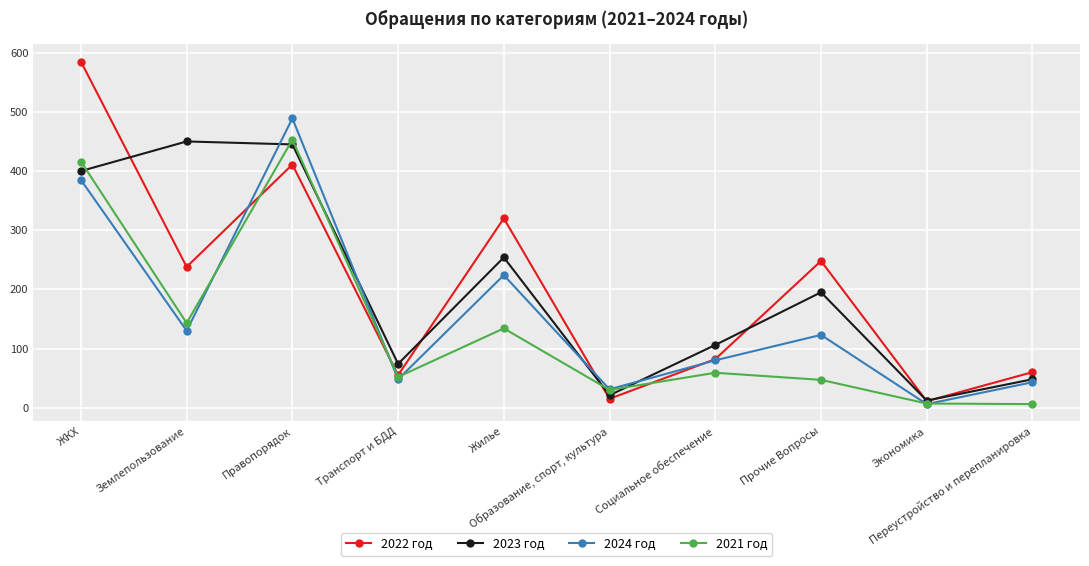

Rank the series at Прочие Вопросы from lowest to highest value.

2021 год, 2024 год, 2023 год, 2022 год